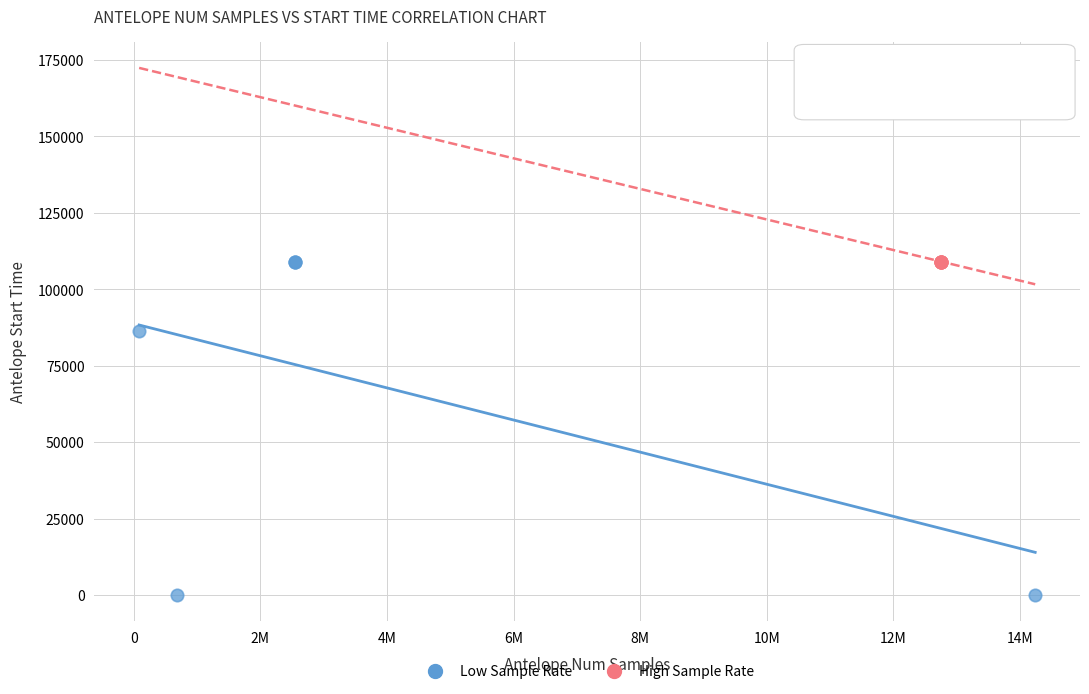

Which series has the largest Y range (max minus min)?

Low Sample Rate